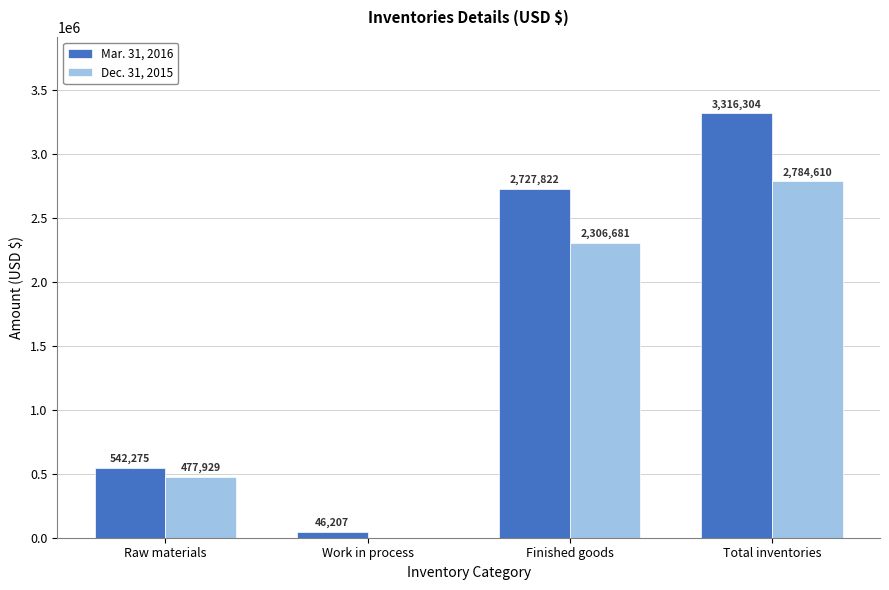

How many series are shown in this chart?

2